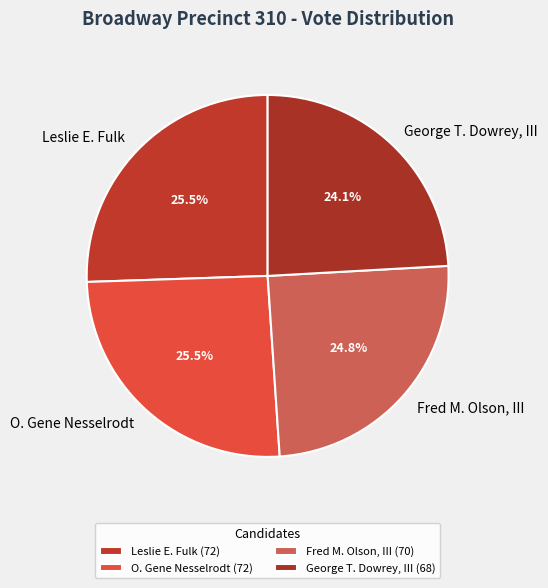

What portion of the pie excludes Leslie E. Fulk?

74.5%